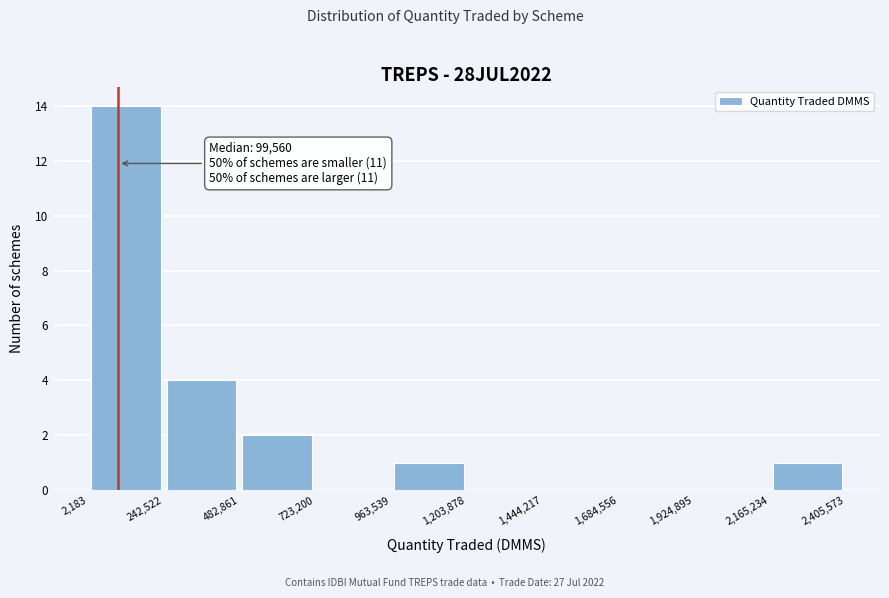

Which range on the x-axis has the tallest bar?

2,183 to 242,522